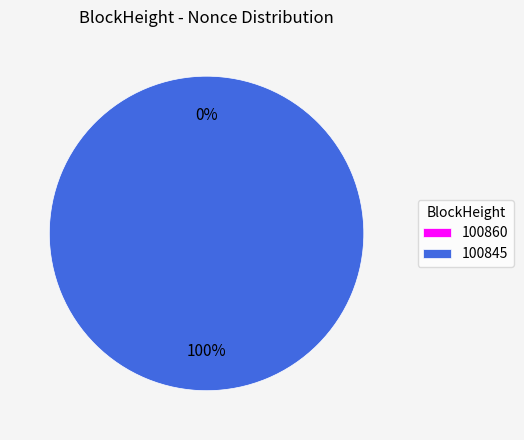

Which slice is the largest?

100845